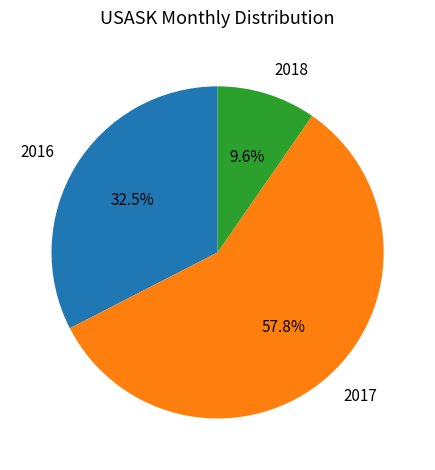

Which slice is the largest?

2017